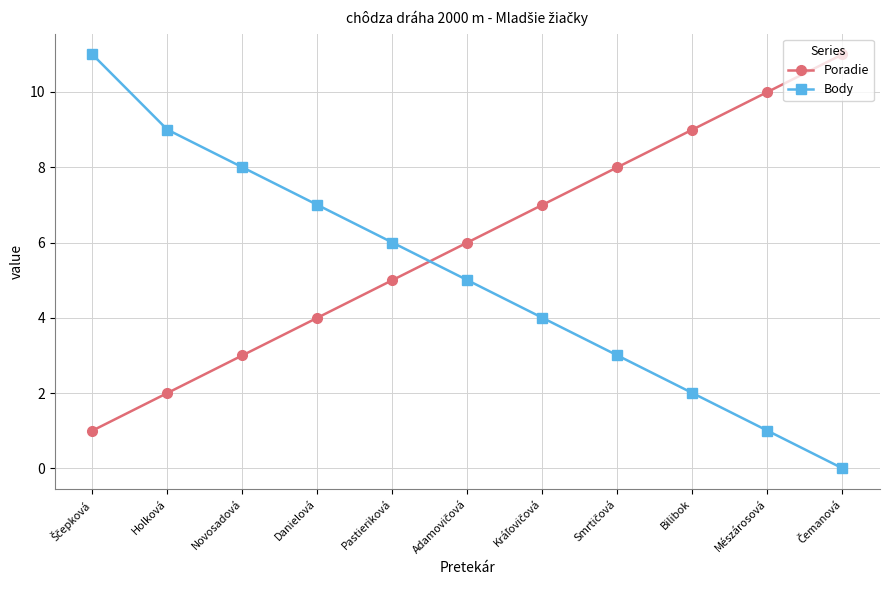

The Poradie series shows 3 at Novosadová. True or false?

True